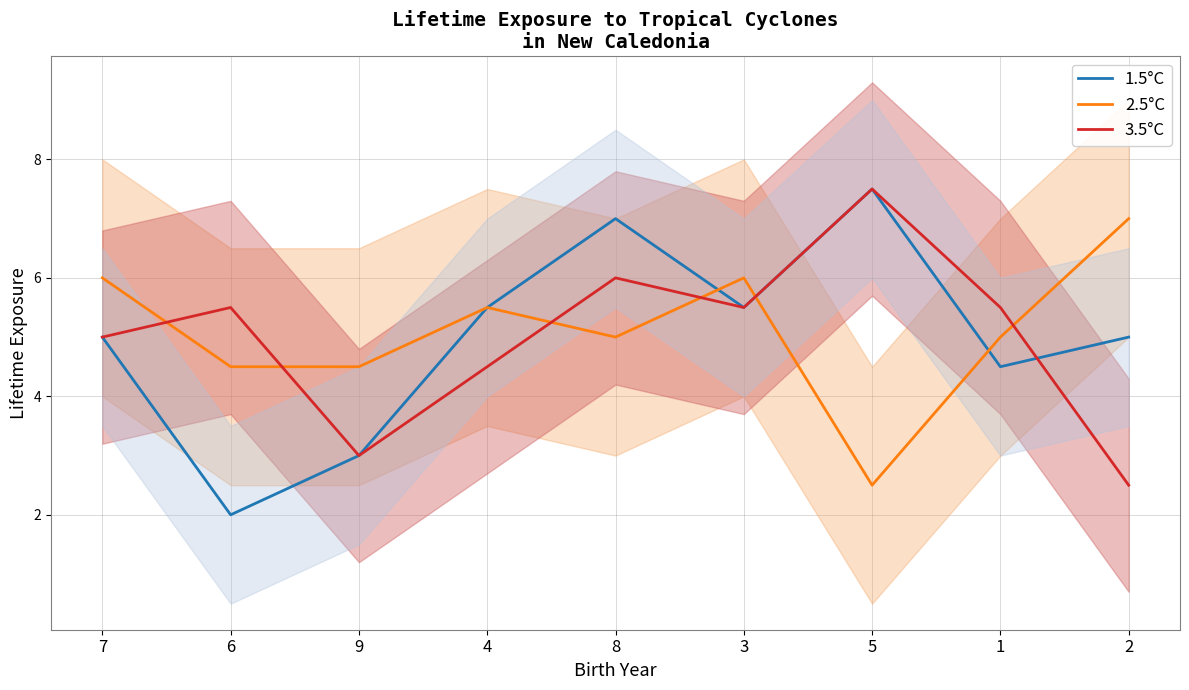

Which has a higher value, 1 or 9?

1